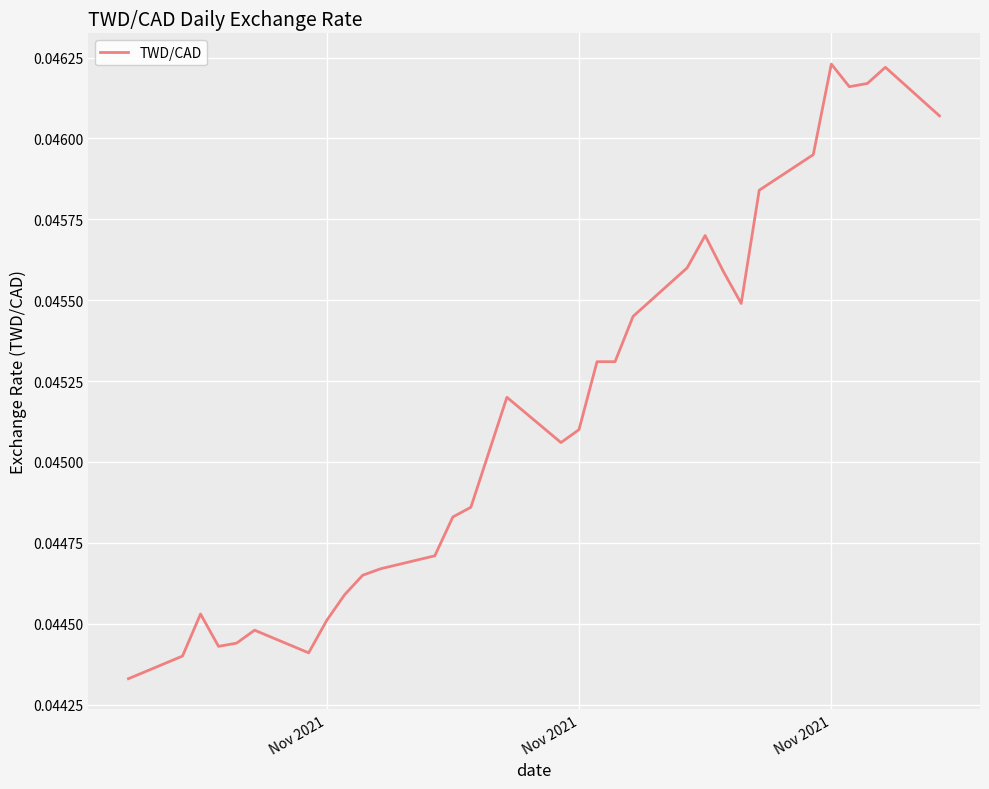

How many lines are shown in the chart?

1